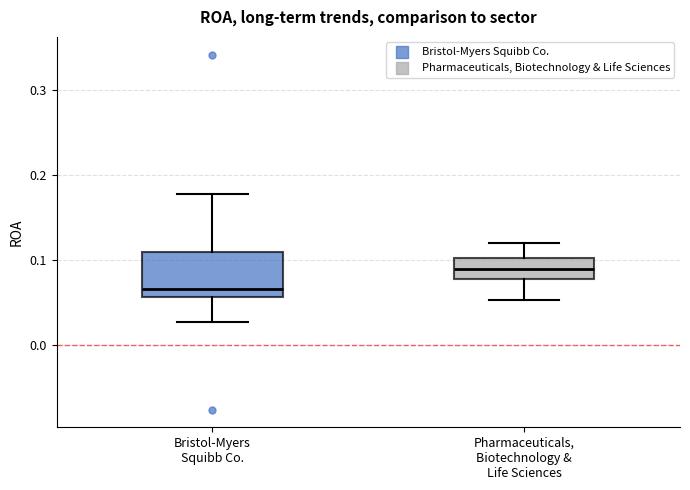

Reading left to right, transcribe this box plot: for each box, give where its median line is, the range the box spans, and where its two whiskers end, as read against the y-axis. The values are not printed on the chart, so give them approximately, as read against the axis.

Bristol-Myers Squibb Co.: median 0.07, box 0.06 to 0.11, whiskers 0.03 to 0.18
Pharmaceuticals, Biotechnology & Life Sciences: median 0.09, box 0.08 to 0.10, whiskers 0.05 to 0.12